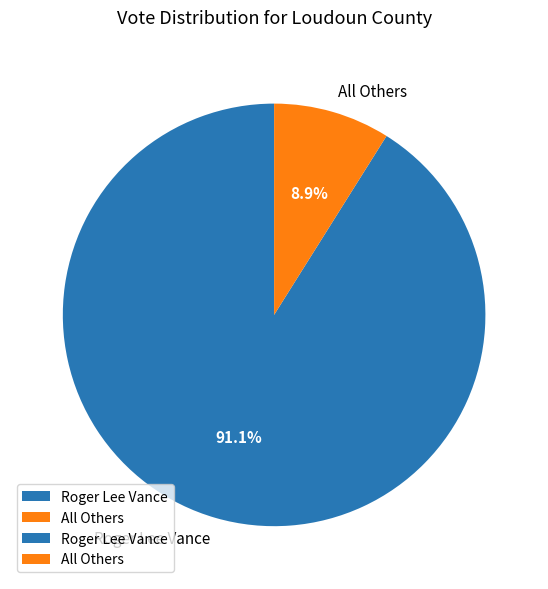

To the nearest percent, what percentage of the pie is All Others?

9%